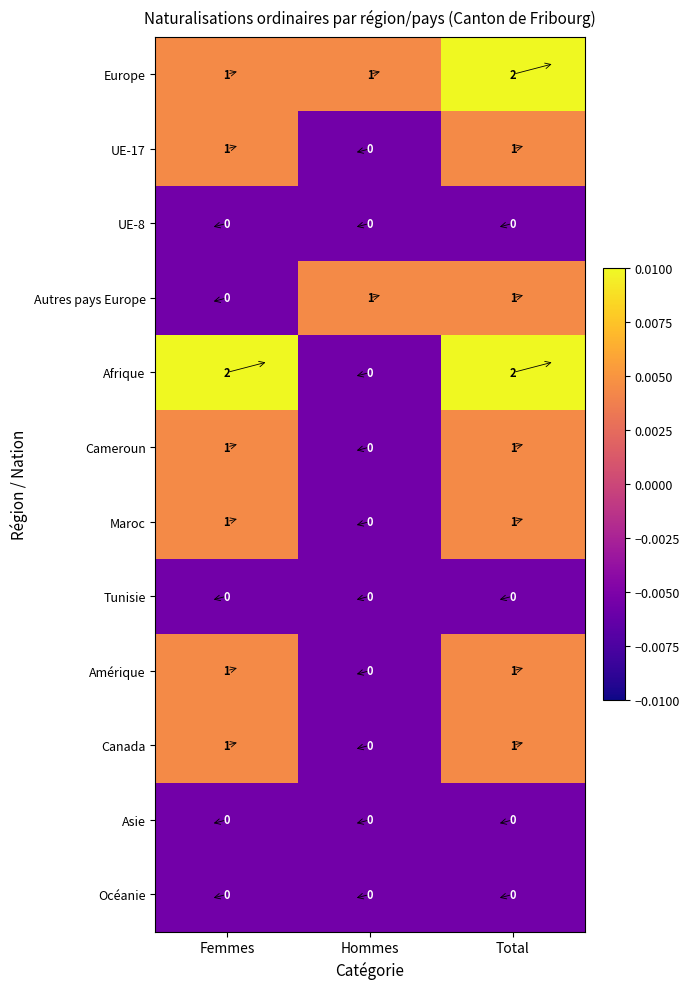

At how many categories does at least one series exceed 0?

3